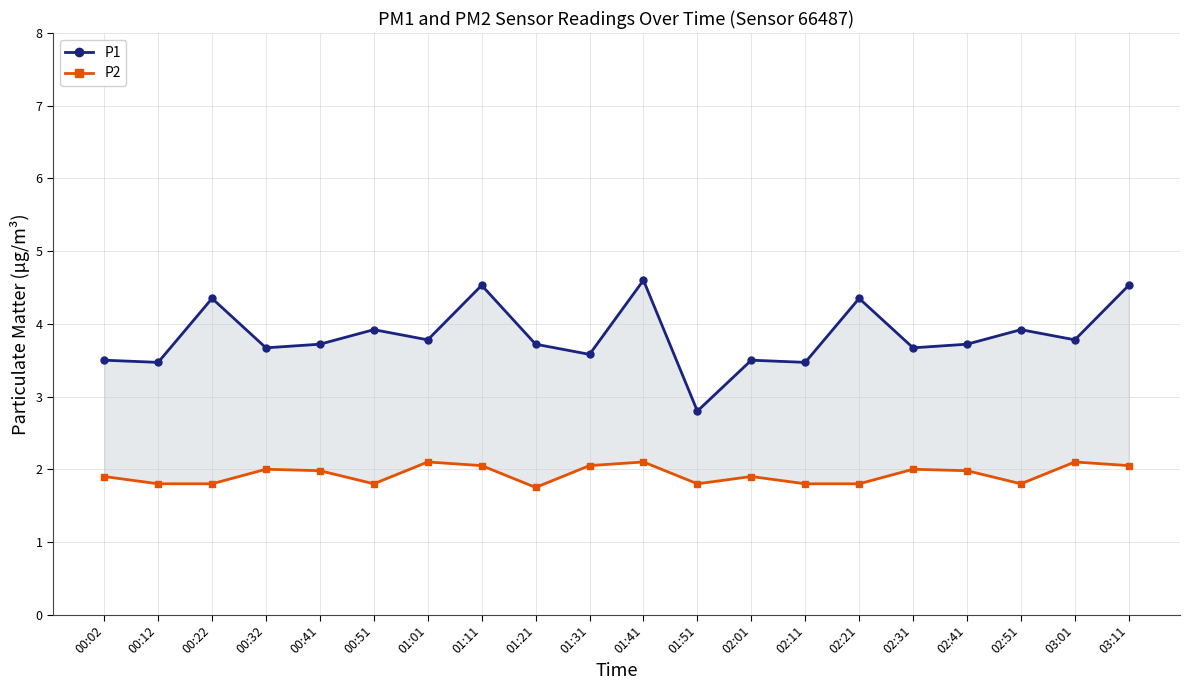

What is the average value of the P1 series?

3.8